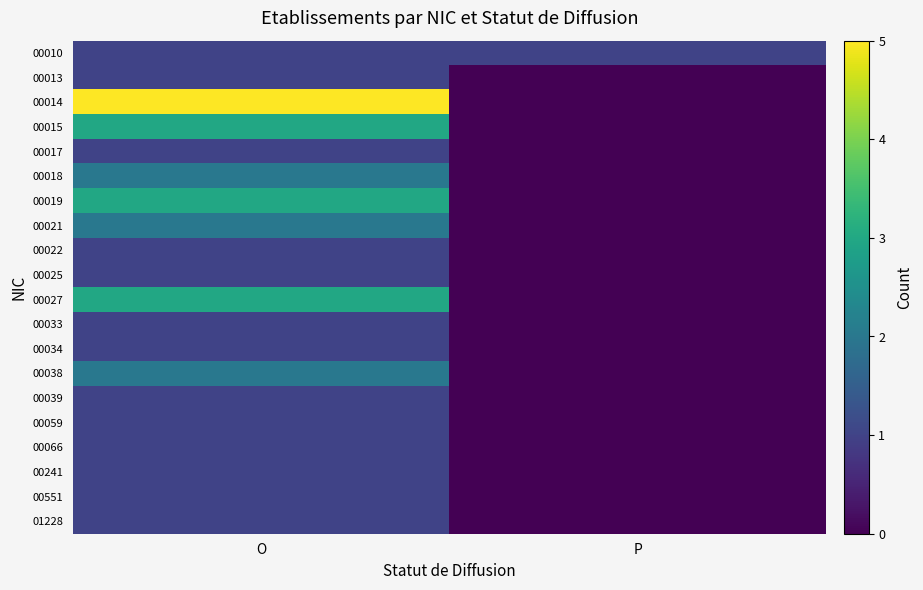

At which category is the sum across all series the highest?

O